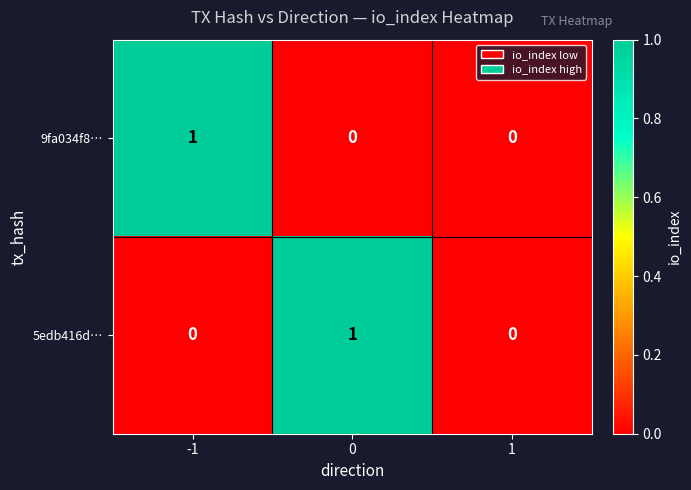

Count the number of categories in the chart.

3